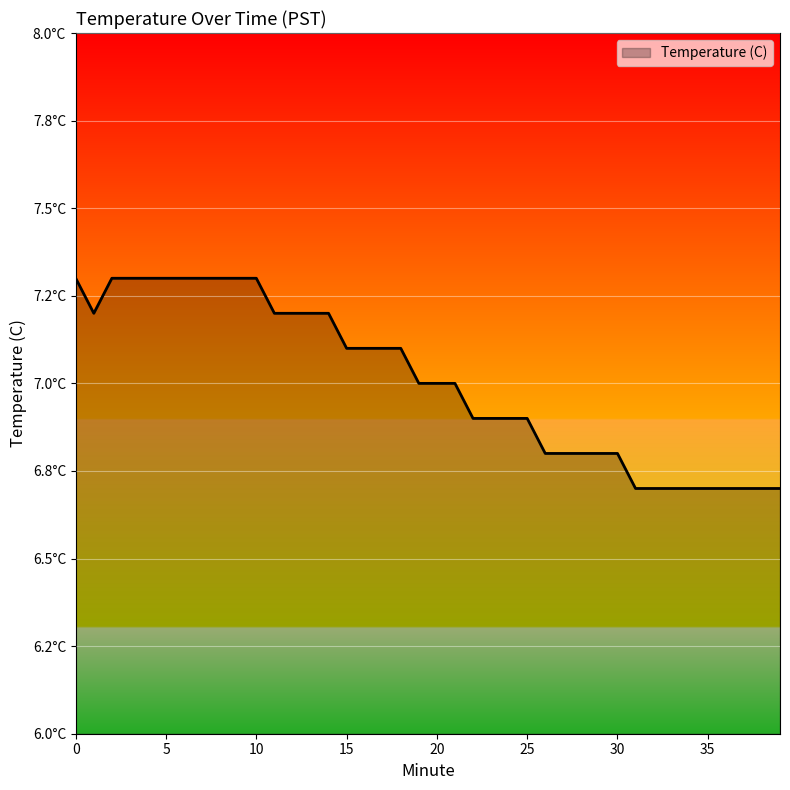

Does the chart have visible grid lines?

Yes